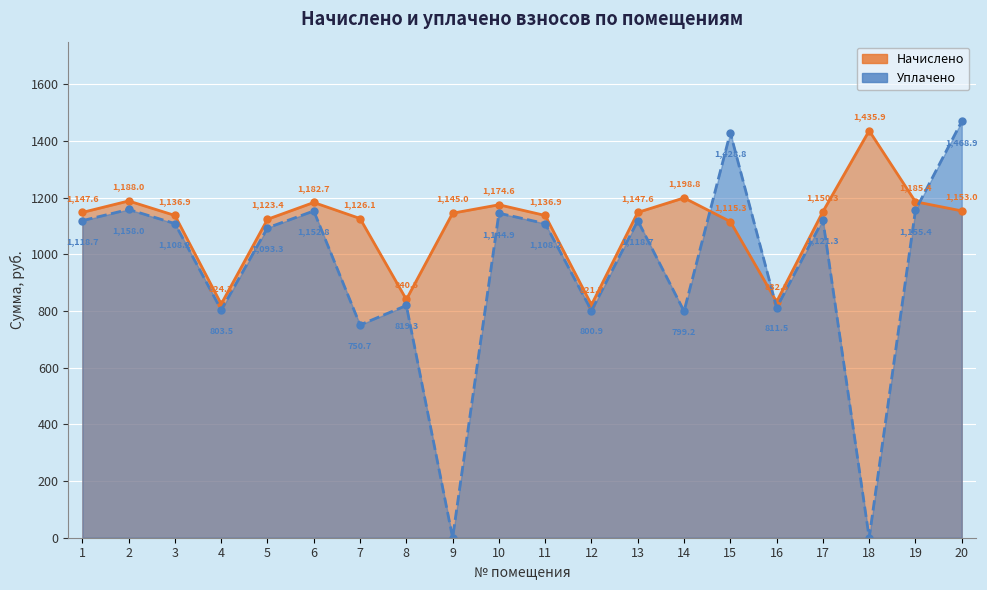

How many series are shown in this chart?

2